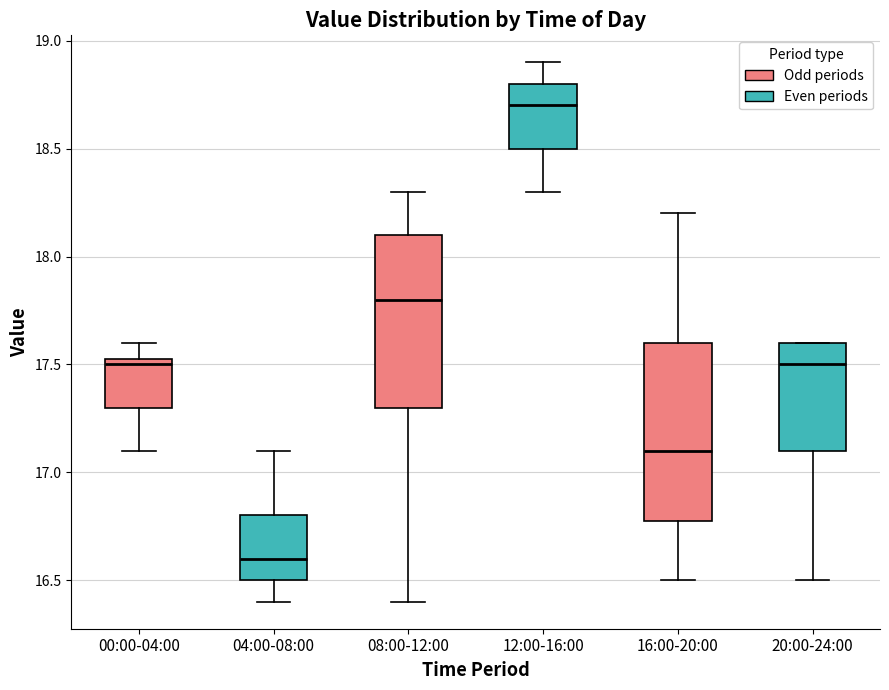

Reading left to right, transcribe this box plot: for each box, give where its median line is, the range the box spans, and where its two whiskers end, as read against the y-axis. The values are not printed on the chart, so give them approximately, as read against the axis.

00:00-04:00: median 17.50, box 17.30 to 17.55, whiskers 17.10 to 17.60
04:00-08:00: median 16.60, box 16.50 to 16.80, whiskers 16.40 to 17.10
08:00-12:00: median 17.80, box 17.30 to 18.10, whiskers 16.40 to 18.30
12:00-16:00: median 18.70, box 18.50 to 18.80, whiskers 18.30 to 18.90
16:00-20:00: median 17.10, box 16.80 to 17.60, whiskers 16.50 to 18.20
20:00-24:00: median 17.50, box 17.10 to 17.60, whiskers 16.50 to 17.60